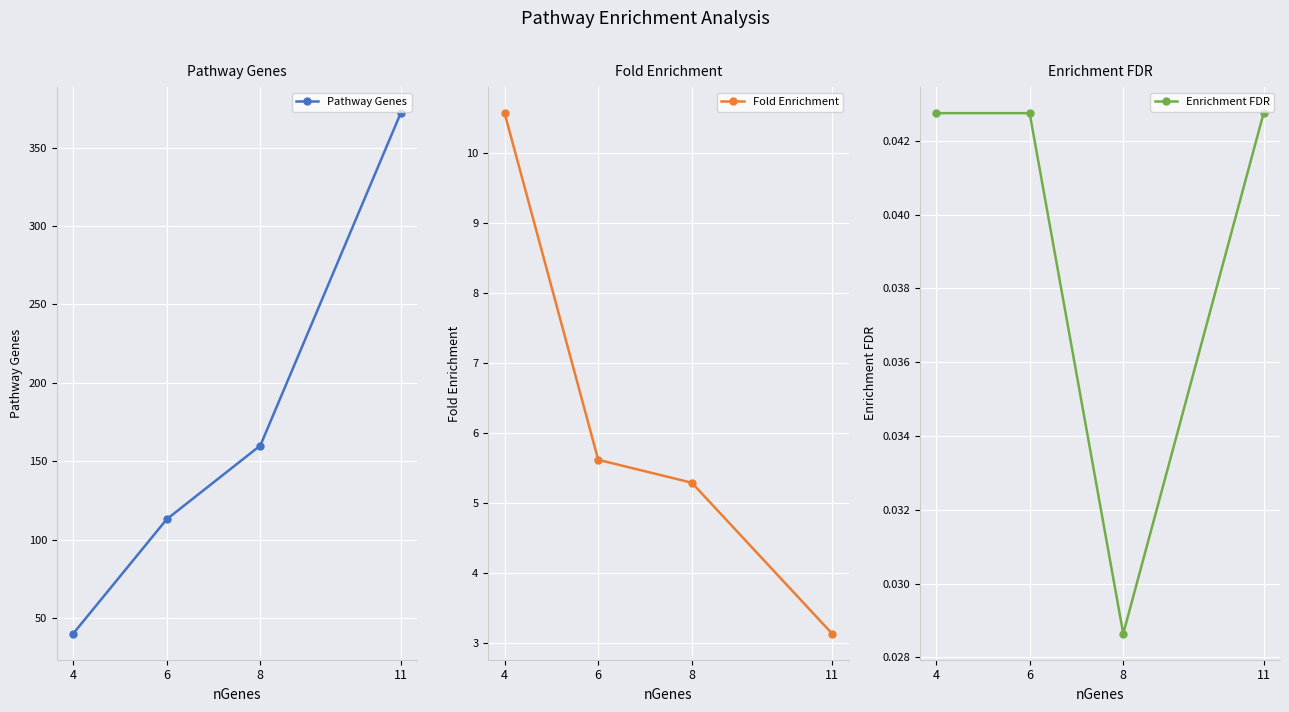

True or false: Enrichment FDR and Fold Enrichment cross at least once.

False